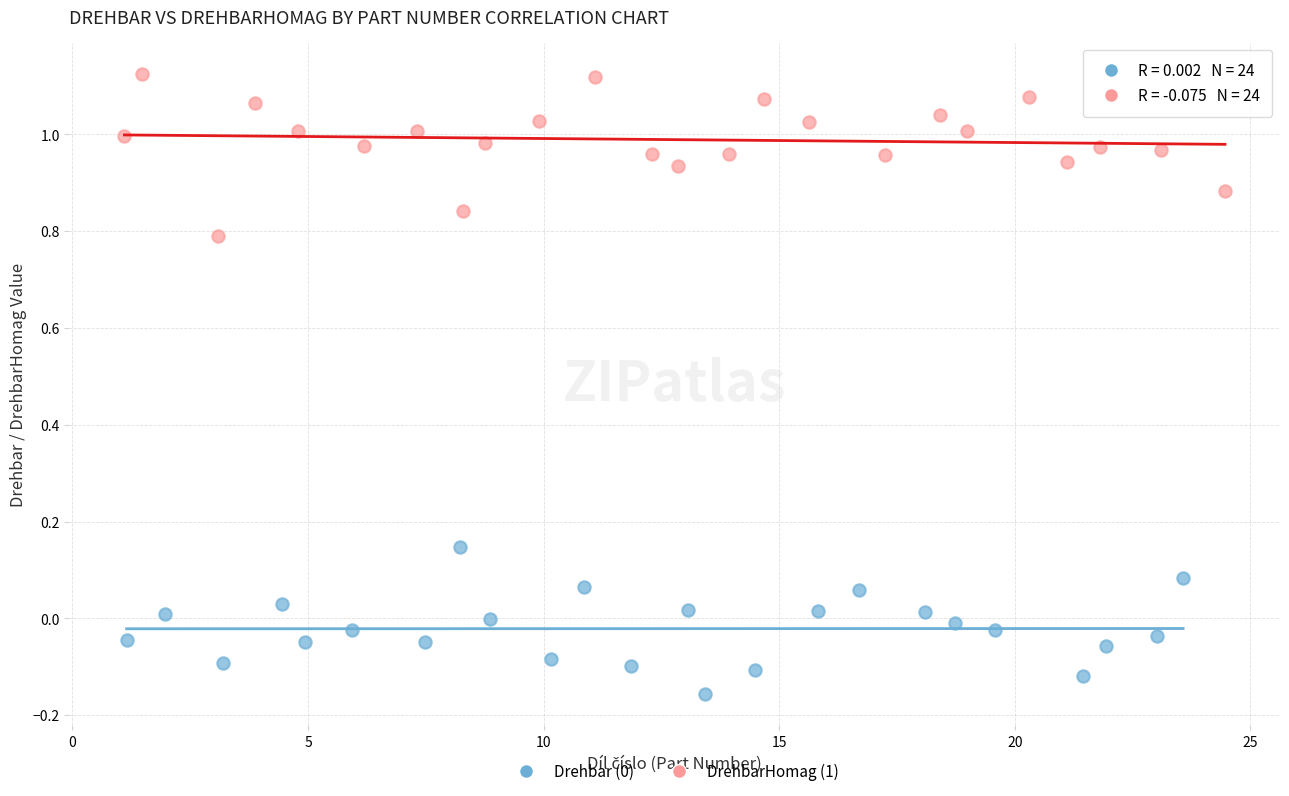

Which series reaches the maximum Y coordinate?

DrehbarHomag (1)